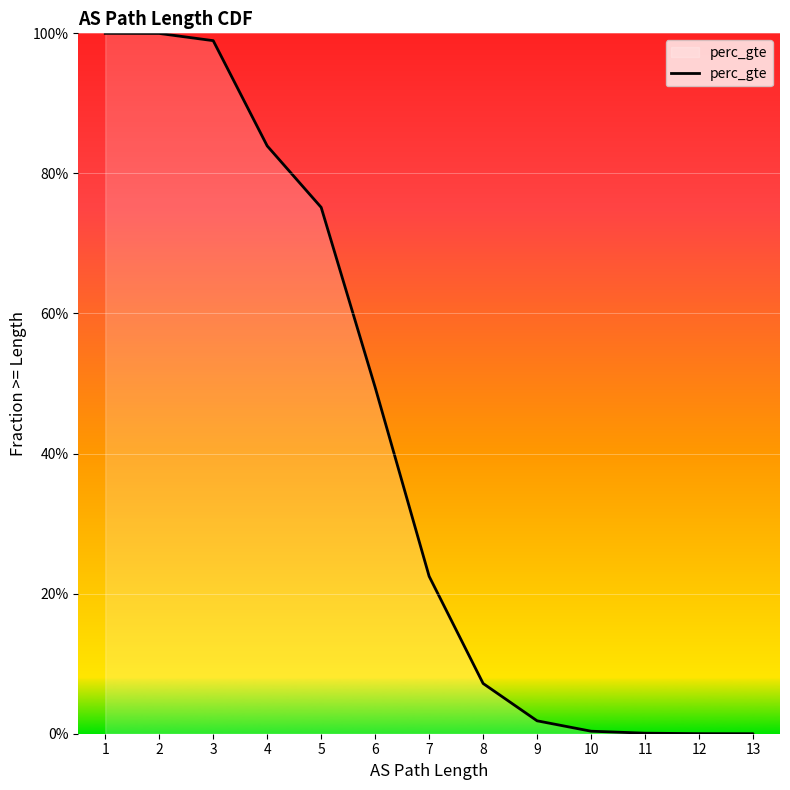

What is the value of the 4th point from the left?

0.8